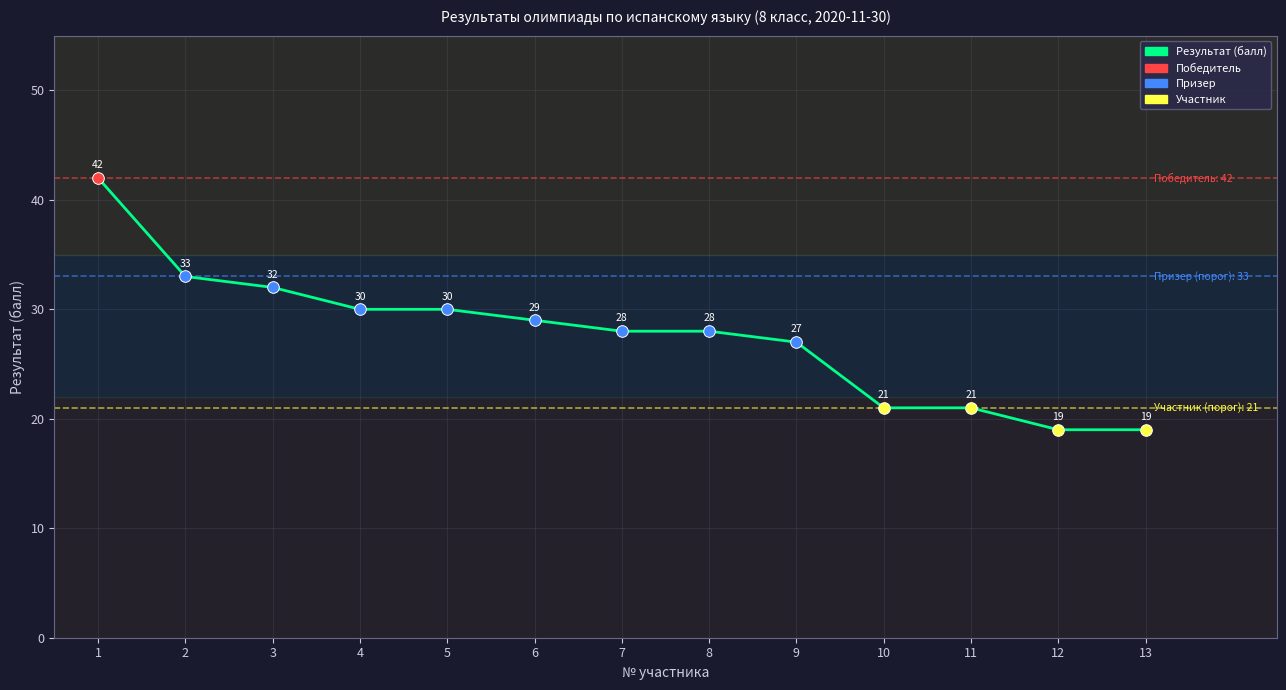

Between 6 and 2, which is larger?

2